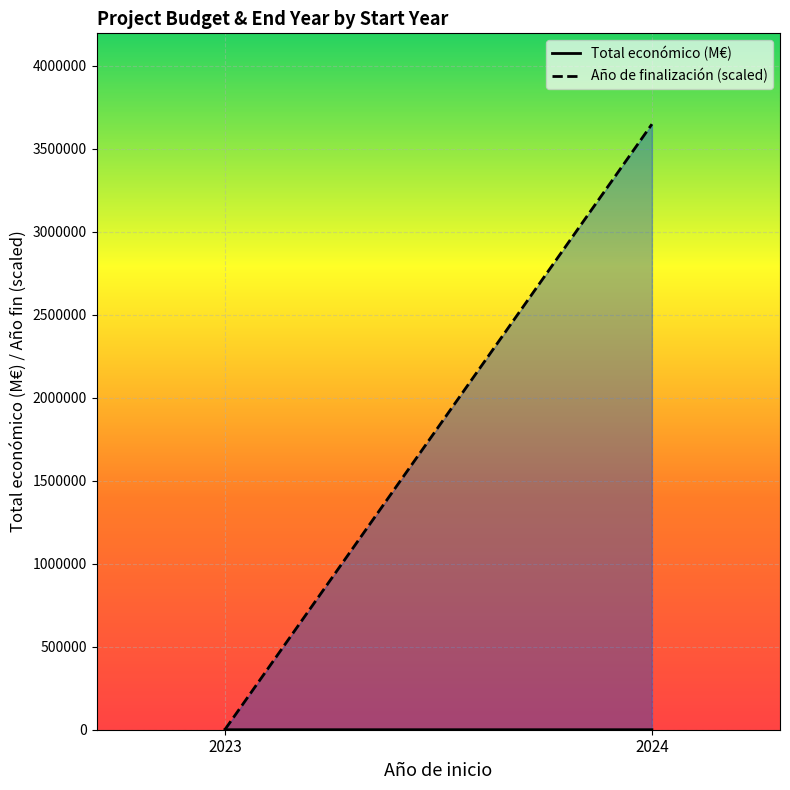

What is the average value of the Año de finalización (scaled) series?

1824650.0